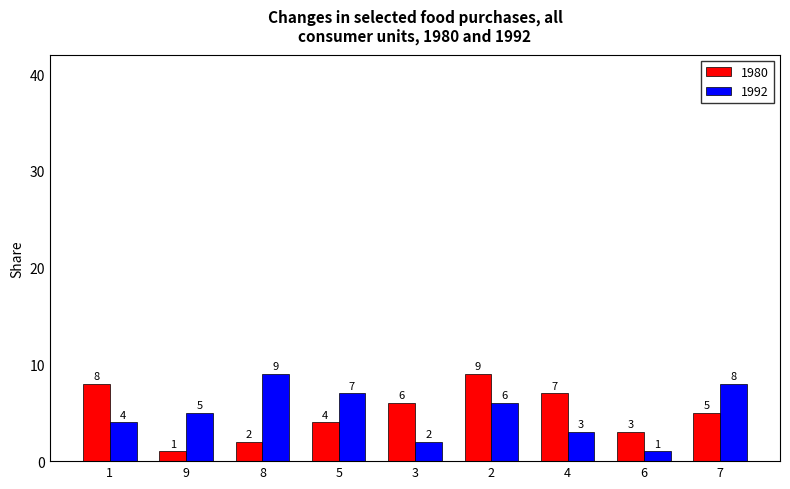

At which category is the sum across all series the highest?

2